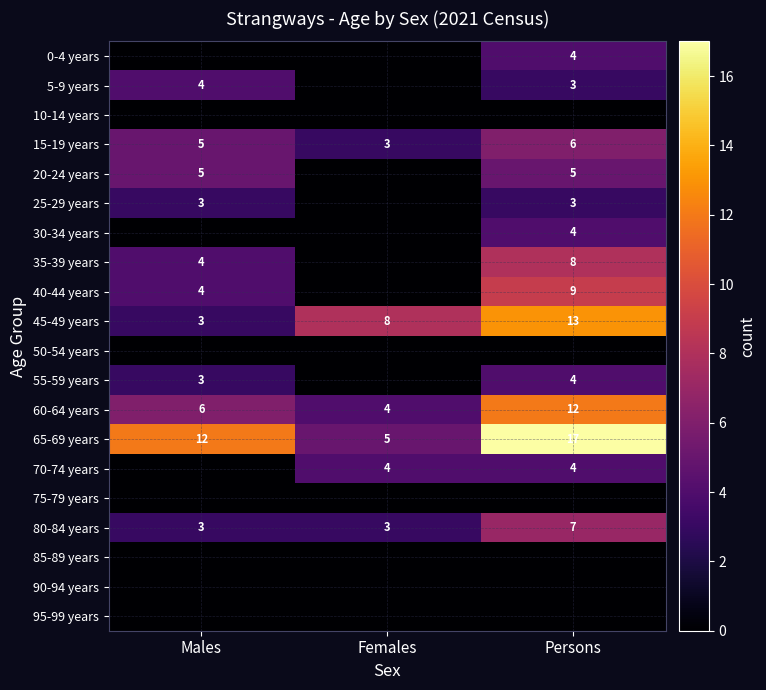

What is the maximum value shown in the chart?

17